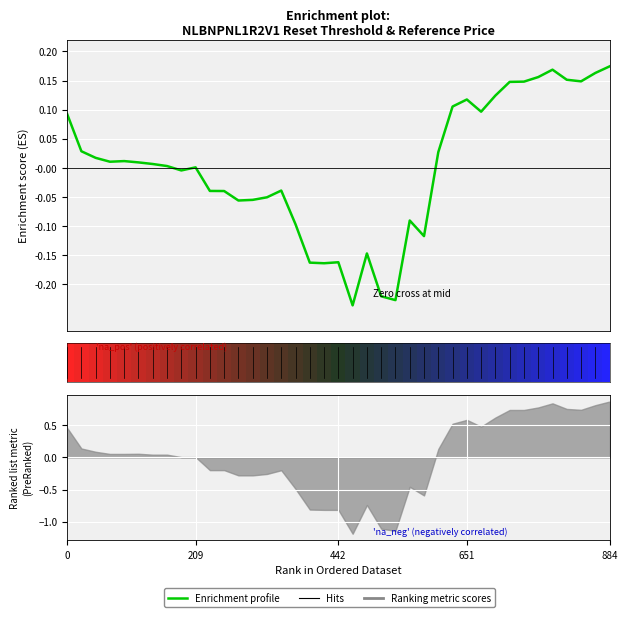

What value does the data have at 31?

0.1